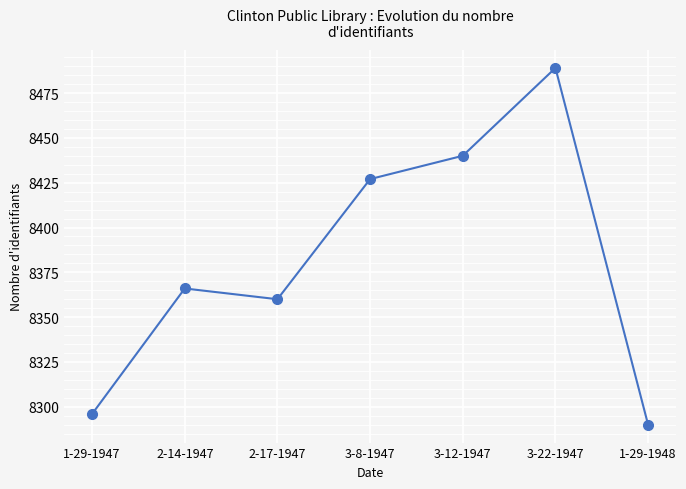

List the labels in order of value, smallest first.

1-29-1948, 1-29-1947, 2-17-1947, 2-14-1947, 3-8-1947, 3-12-1947, 3-22-1947